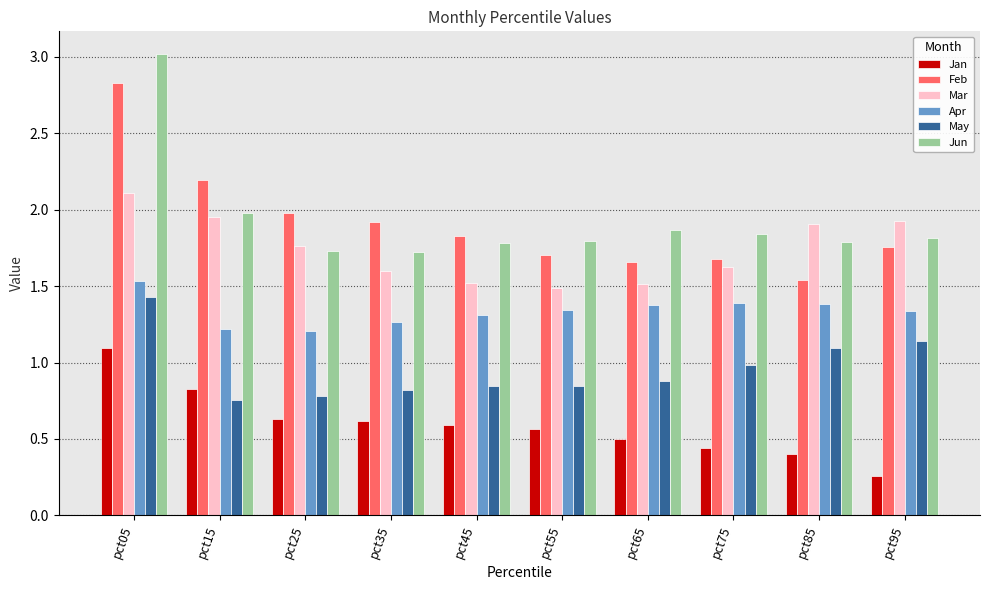

How many bars are there in total?

60